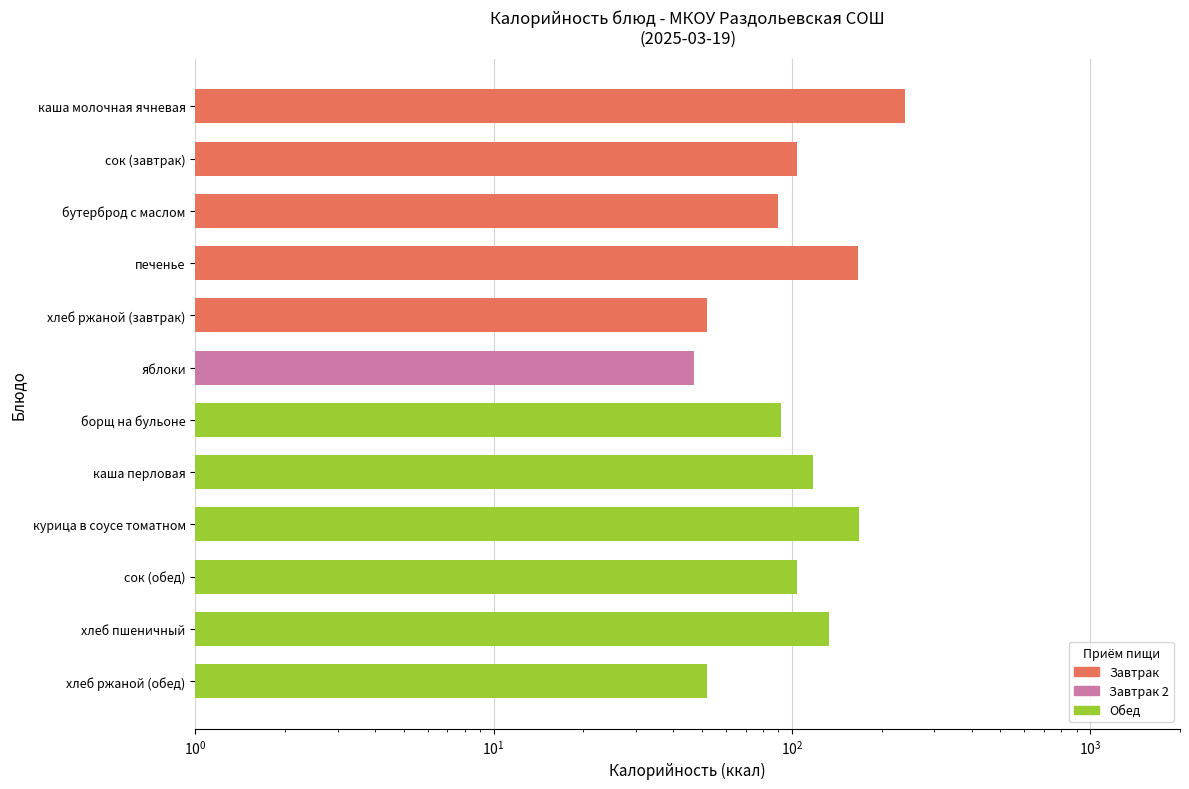

What is the approximate value at хлеб пшеничный, to the nearest 5?

135